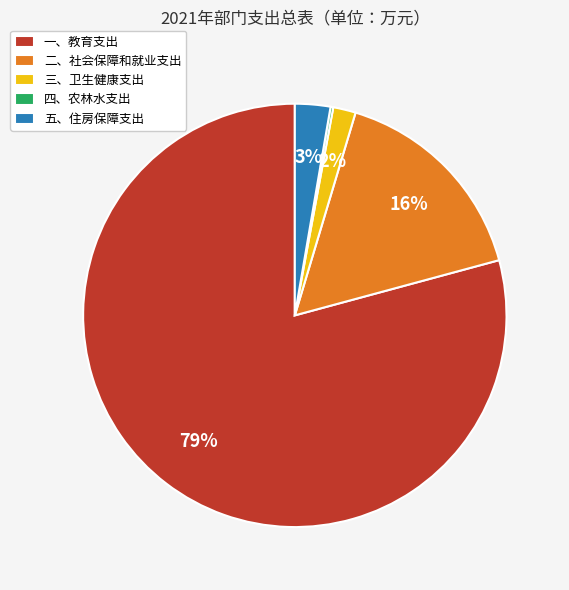

Which category has the biggest portion of the pie?

一、教育支出